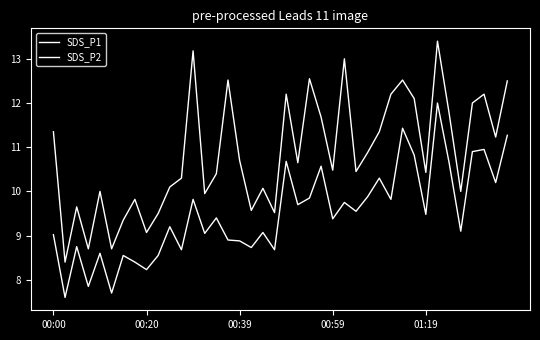

Is this an area chart (filled region under the line)?

No